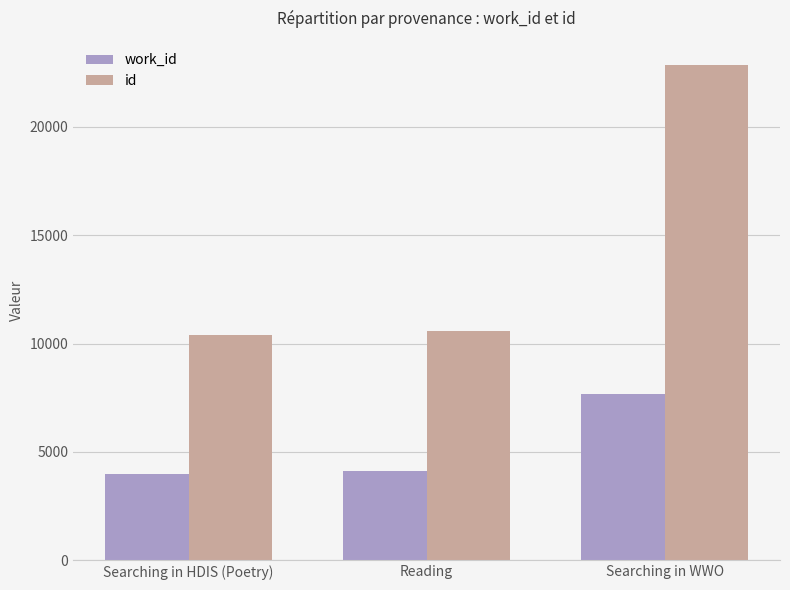

At Searching in WWO, list the series in order from largest to smallest.

id, work_id